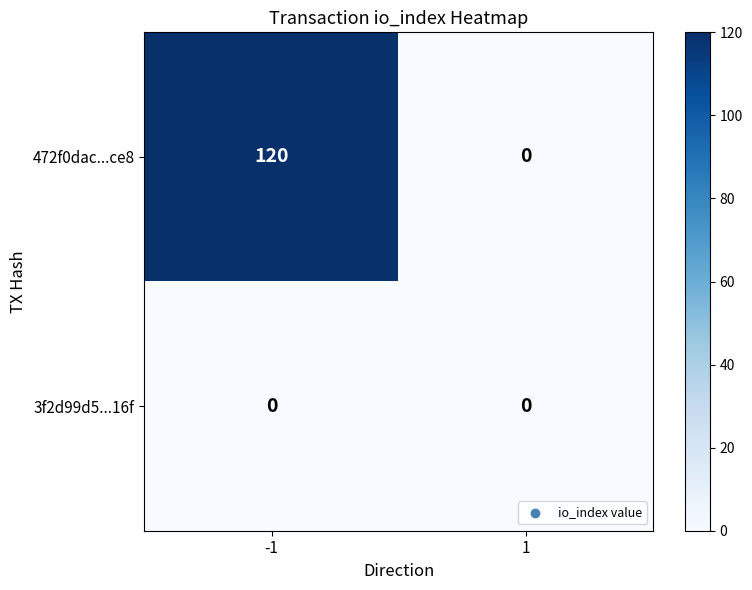

List the labels in order of 472f0dac...ce8 value, largest first.

-1, 1